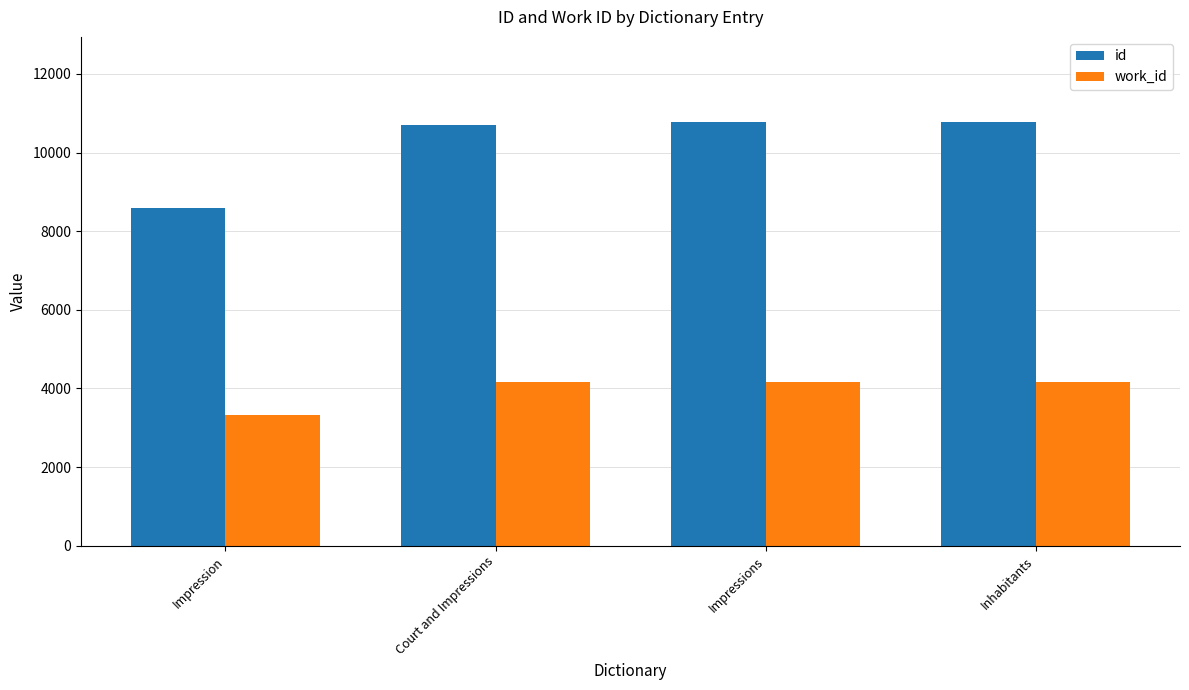

Which label corresponds to the smallest value in the chart?

Impression